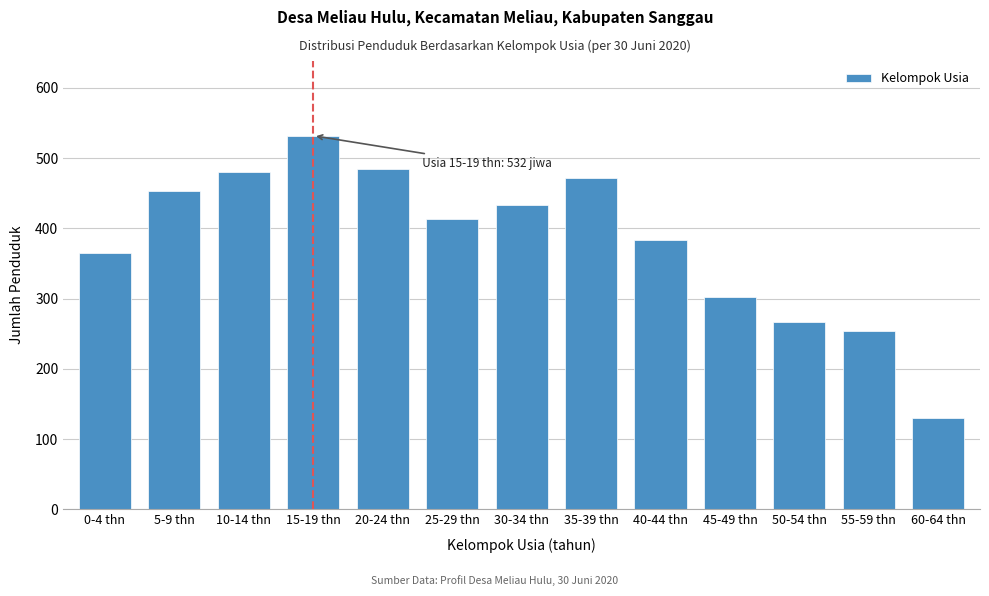

Reading left to right, list all the values displayed in this chart.

0-4 thn=365	5-9 thn=453	10-14 thn=480	15-19 thn=532	20-24 thn=484	25-29 thn=413	30-34 thn=434	35-39 thn=472	40-44 thn=384	45-49 thn=303	50-54 thn=266	55-59 thn=254	60-64 thn=130